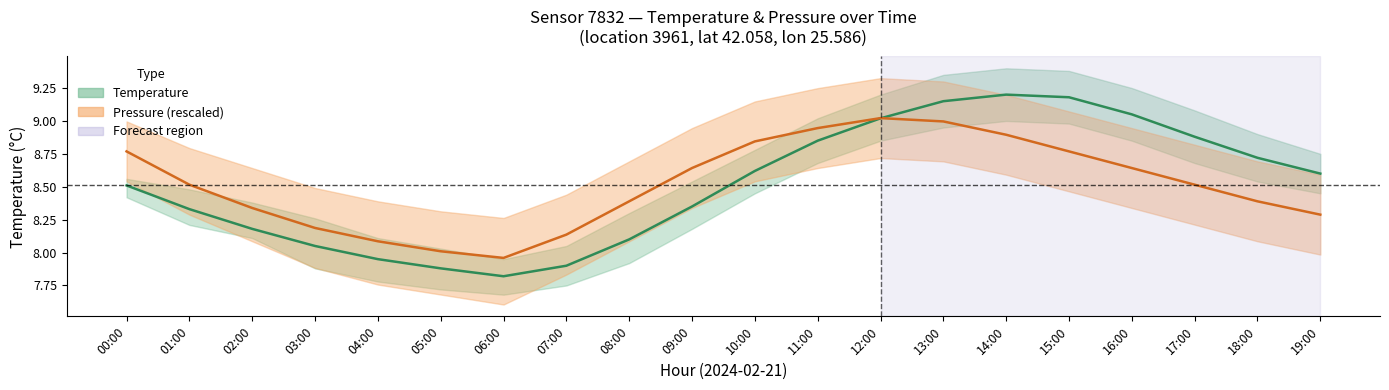

Is the value of Pressure (mean, rescaled) at 00:00 greater than the value of Temperature (mean) at 18:00?

Yes